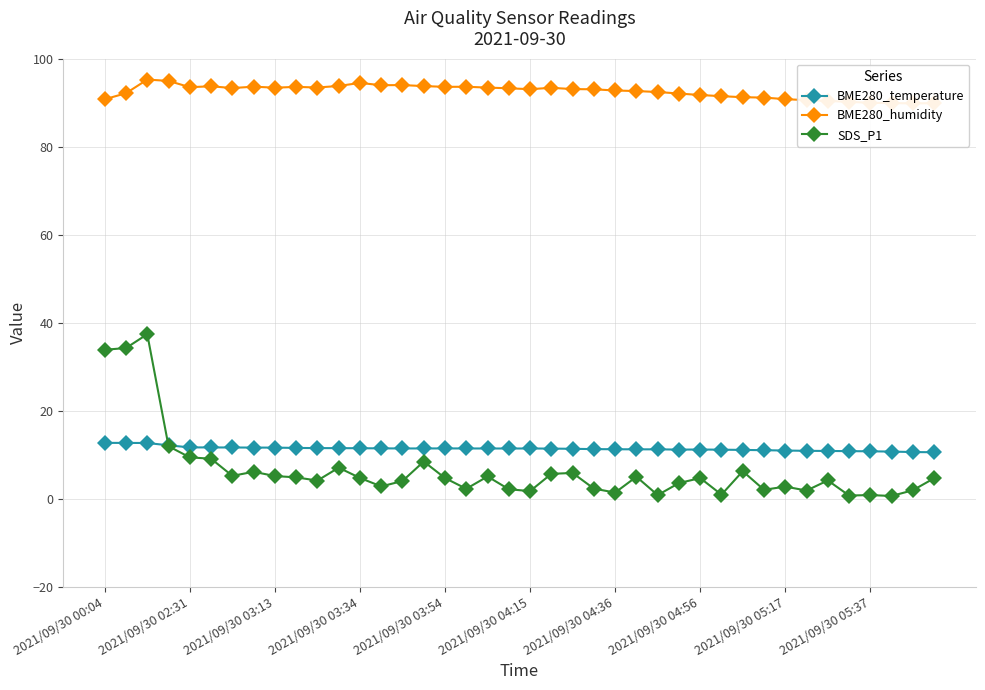

Count the number of data series in this chart.

3